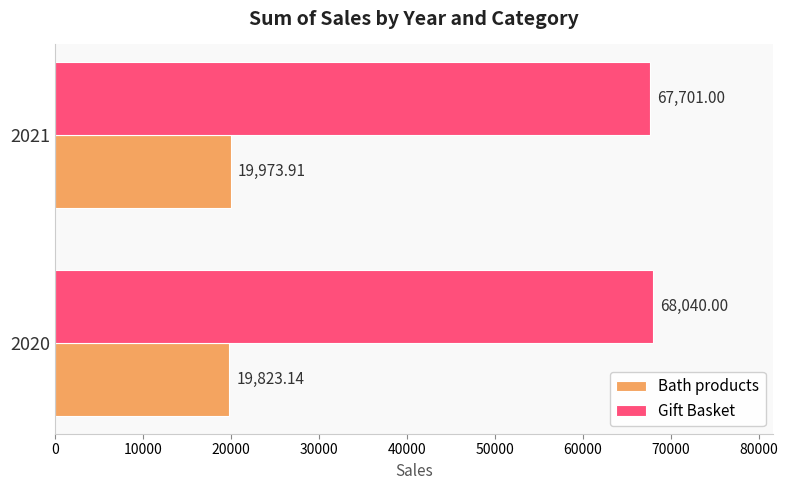

Between 2020 and 2021, which series saw the biggest shift?

Gift Basket